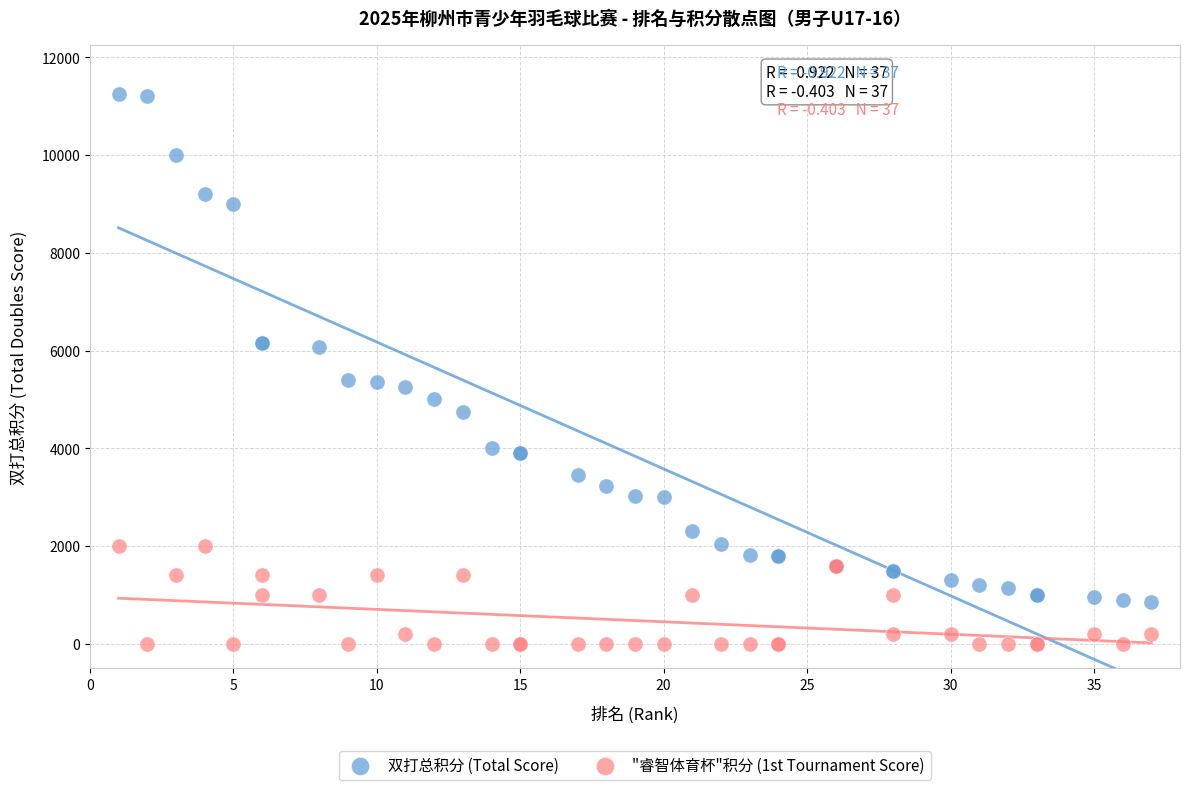

What are all the series names shown in the legend?

双打总积分 (Total Score), "睿智体育杯"积分 (1st Tournament Score)